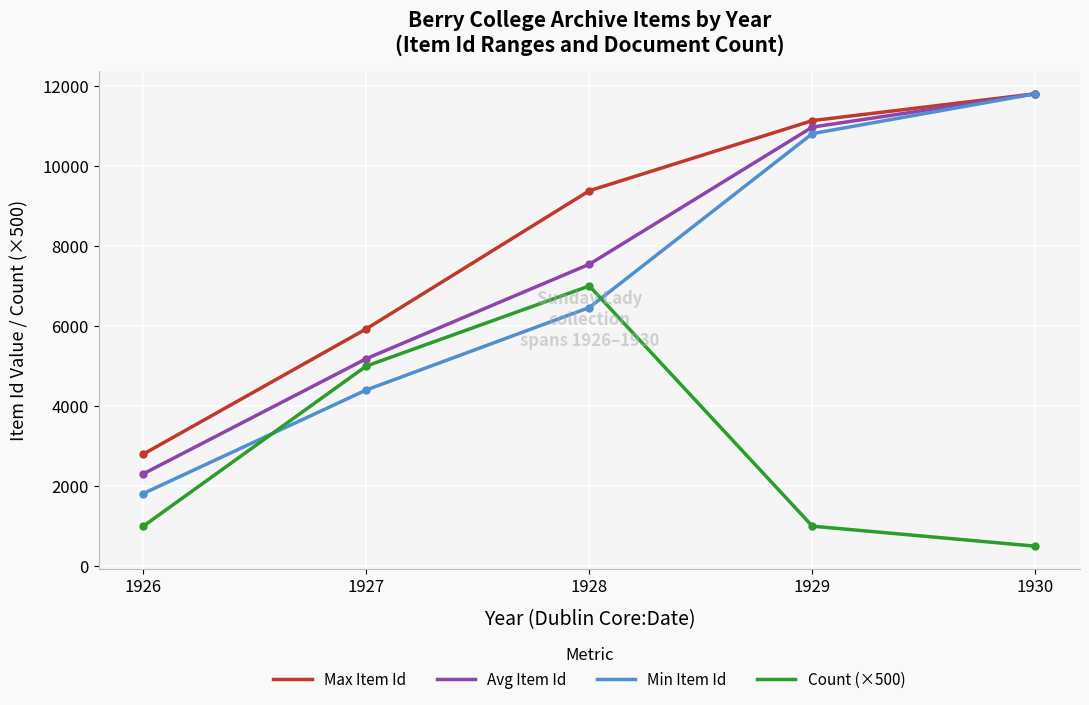

Reading left to right, what are all the values shown in this chart?

Max Item Id: 1926=2800	1927=5929	1928=9379	1929=11131	1930=11801
Avg Item Id: 1926=2308	1927=5184	1928=7543	1929=10969	1930=11801
Min Item Id: 1926=1816	1927=4403	1928=6462	1929=10806	1930=11801
Count (×500): 1926=1000	1927=5000	1928=7000	1929=1000	1930=500